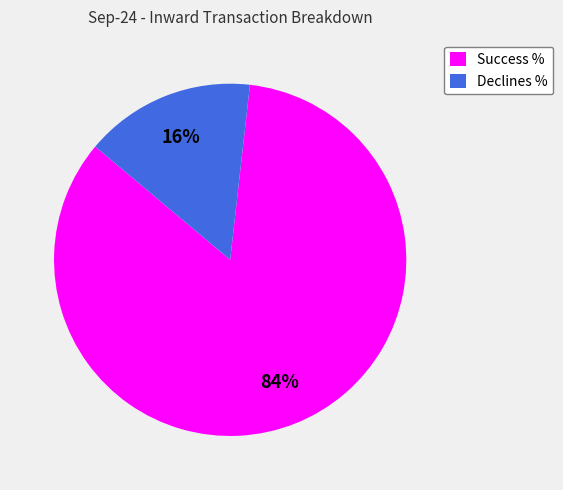

How many slices are in this pie chart?

2